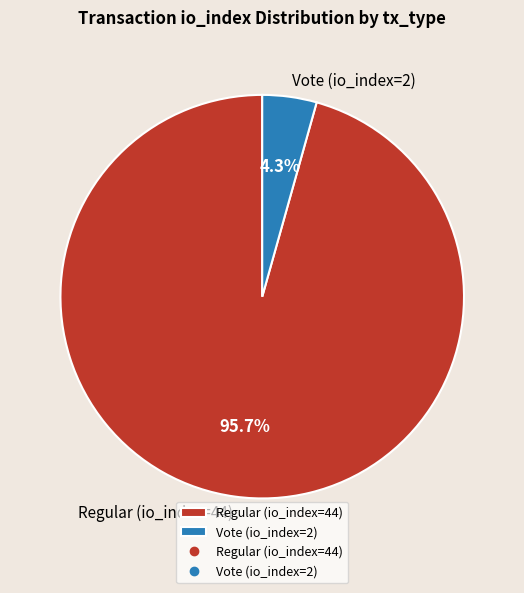

How many slices are in this pie chart?

2